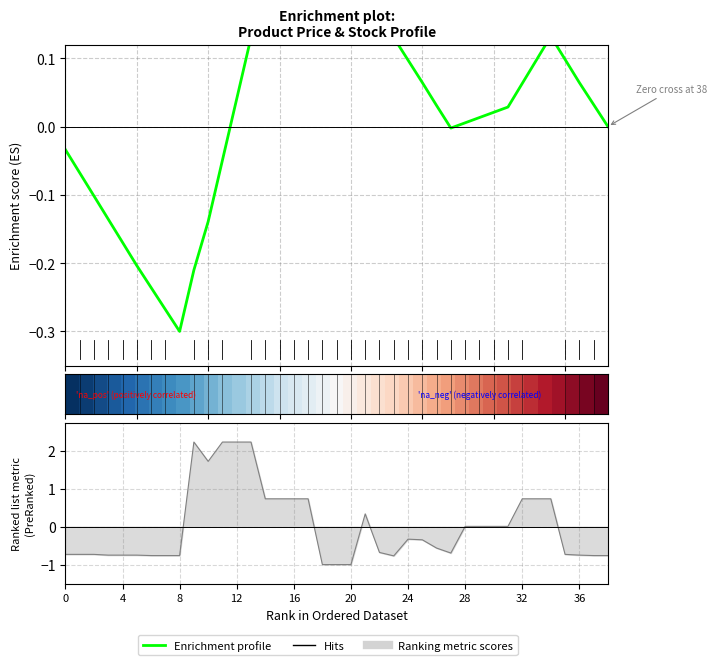

What is the difference between the highest and lowest values at 16?

0.3